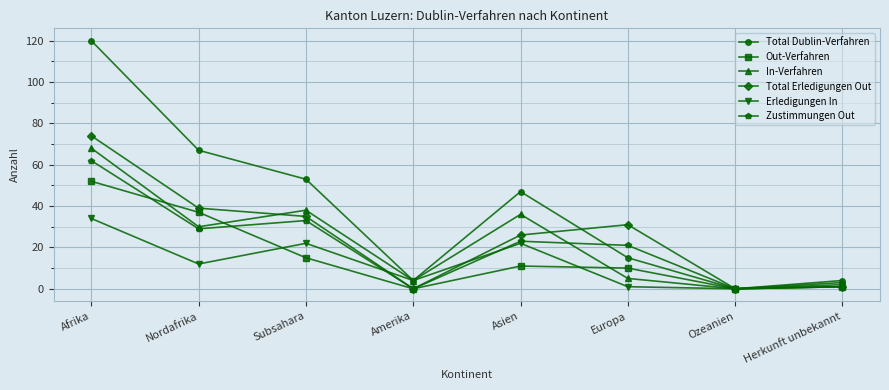

Does the chart have visible grid lines?

Yes